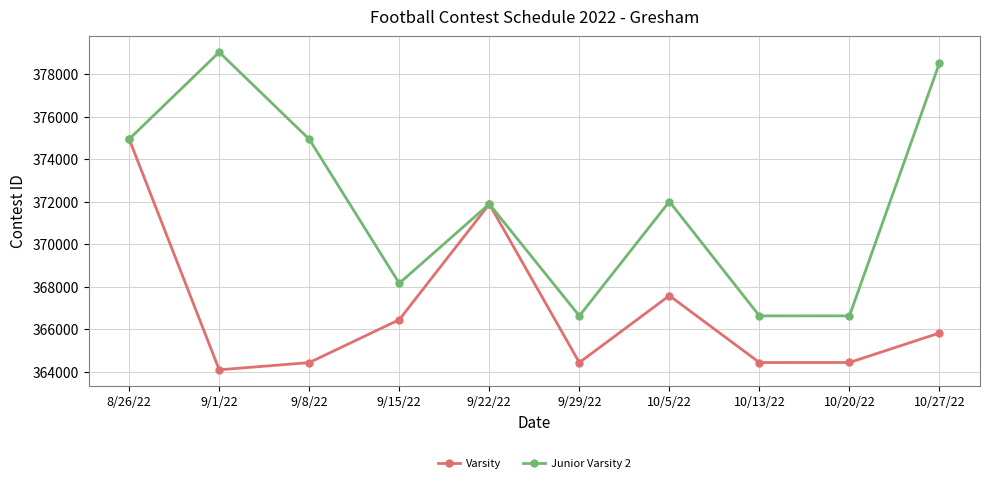

Is it true that Varsity equals 374950 at 8/26/22?

True